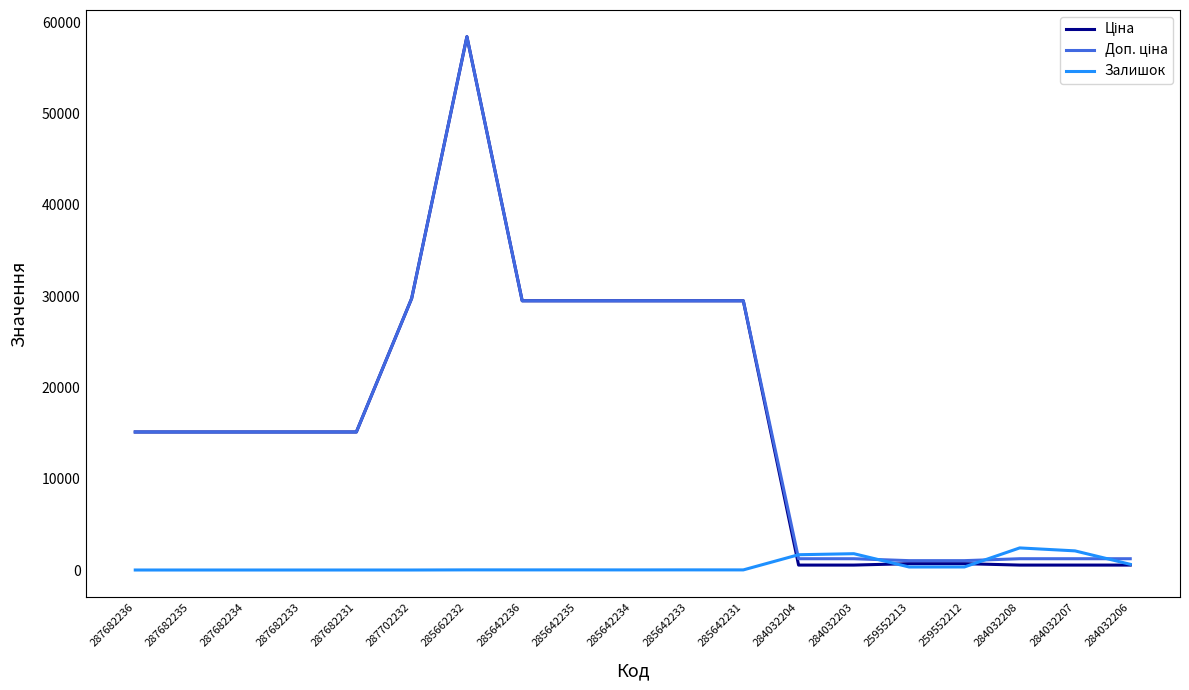

What is the highest value of the Залишок series?

2419.0